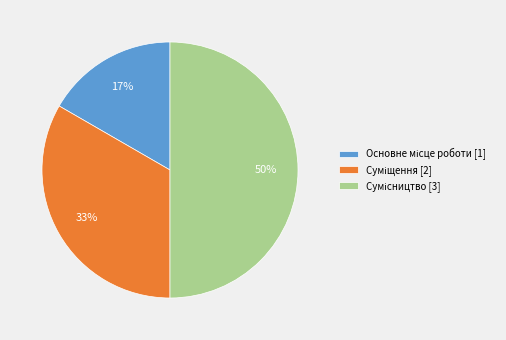

To the nearest percent, what is the difference between the largest and smallest slice percentages?

33%